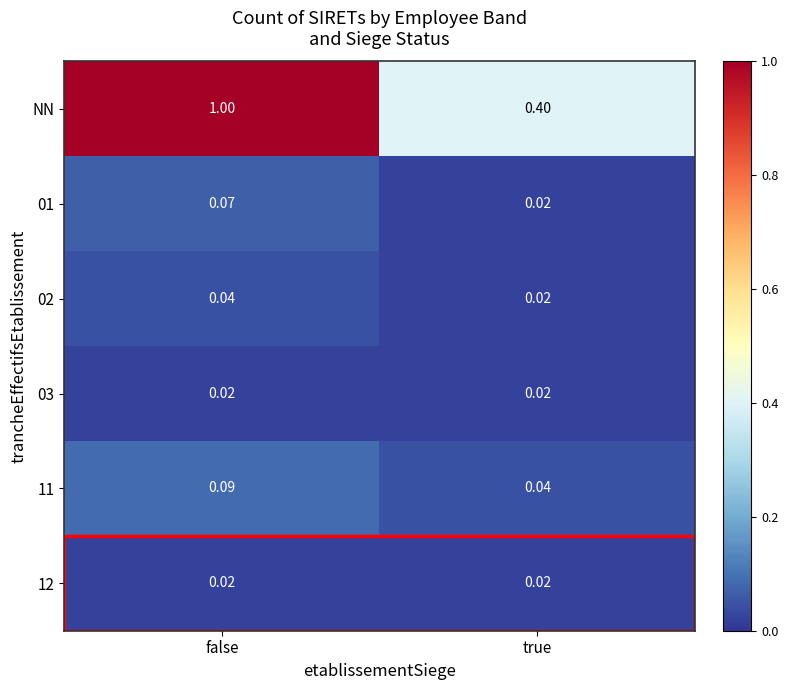

Which label corresponds to the largest value in the chart?

false